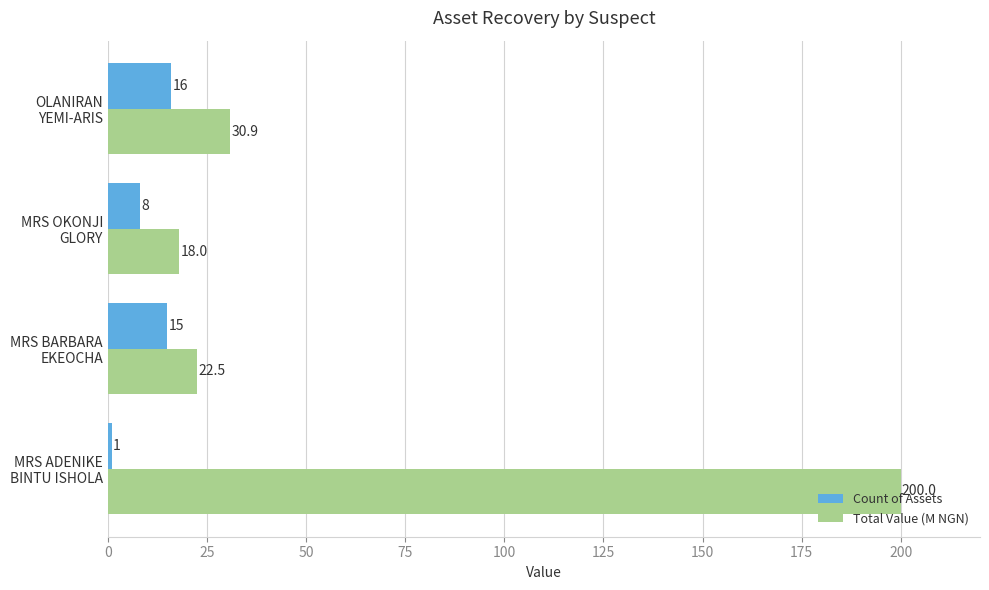

What is the average value of the Total Value (M NGN) series?

67.8